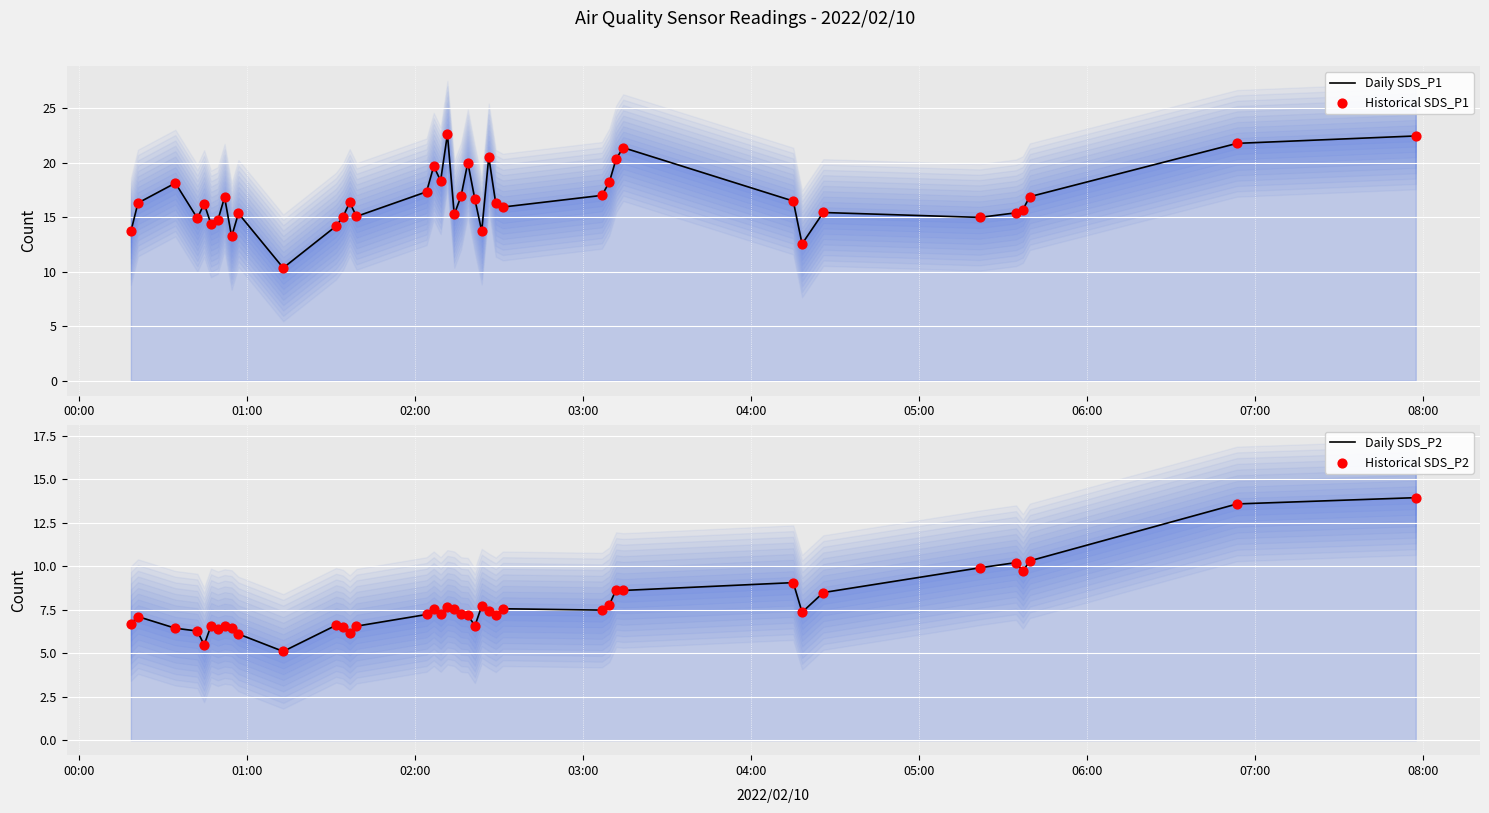

Which series has the largest total across all categories?

Daily SDS_P1